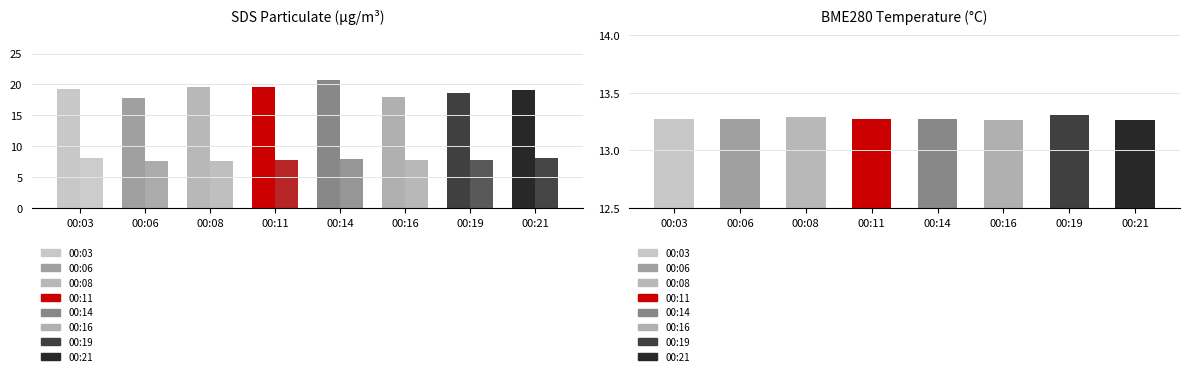

Read the SDS_P2 value at 00:14.

8.0